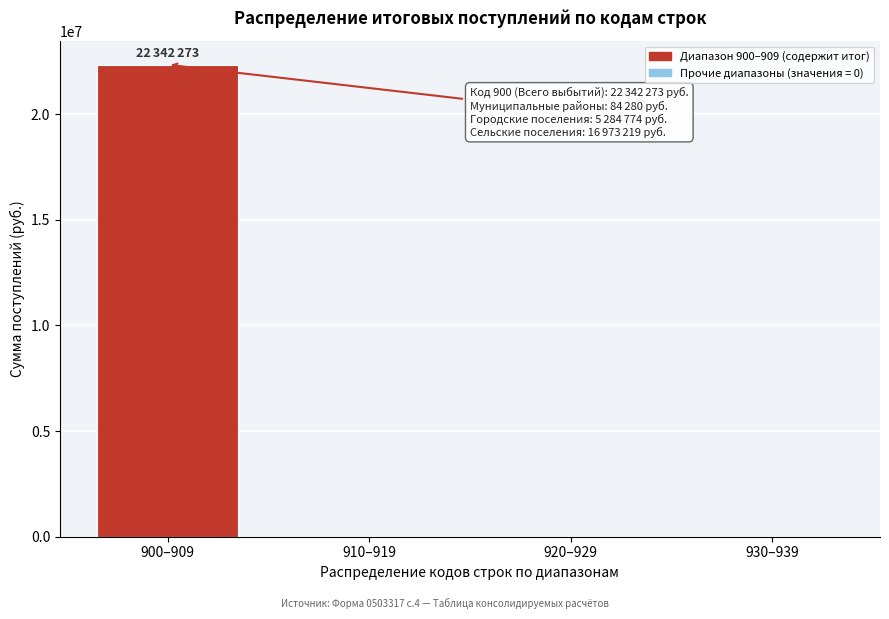

Reading left to right, extract all data points from this chart.

900–909=22342273	910–919=0	920–929=0	930–939=0